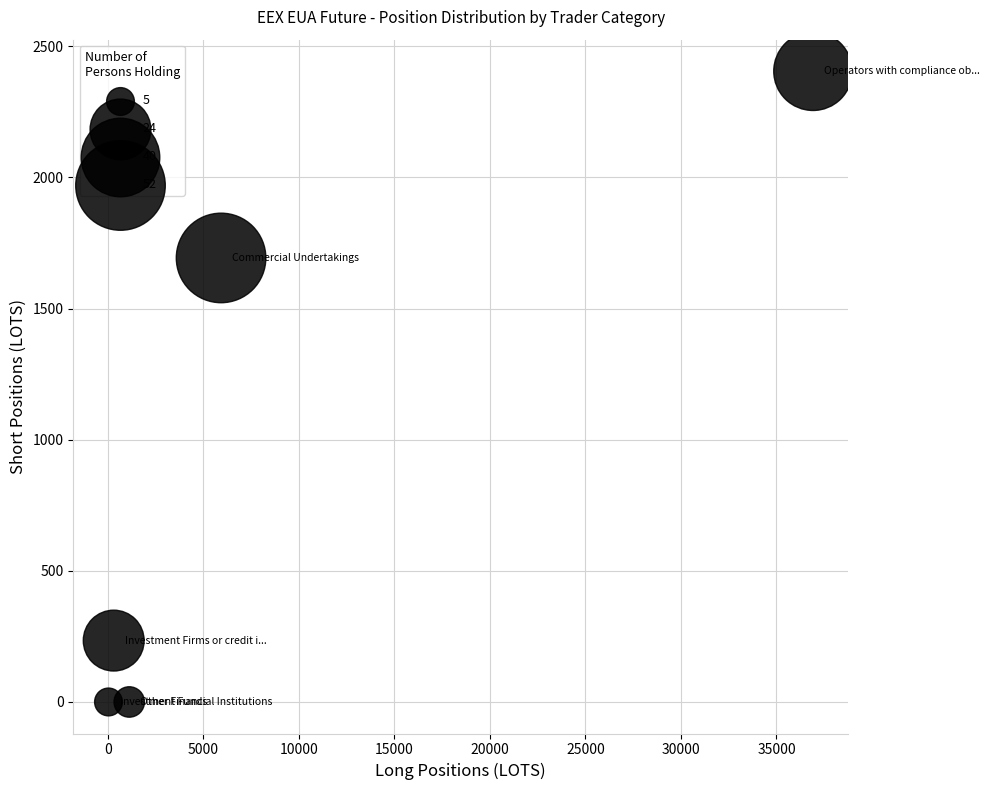

What is the range of Y values (max minus min)?

2405